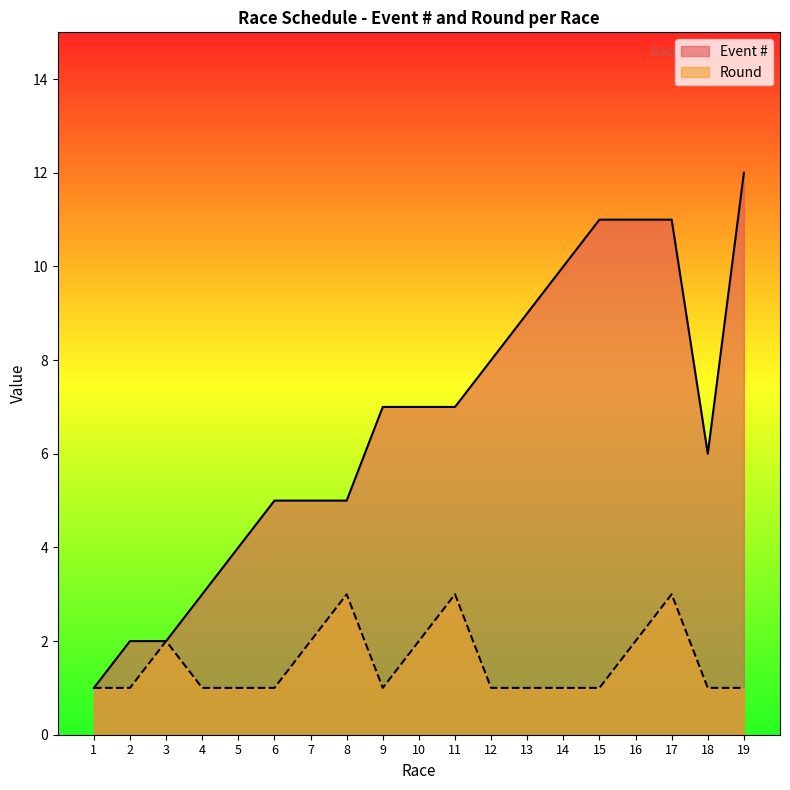

Does the chart have visible grid lines?

No